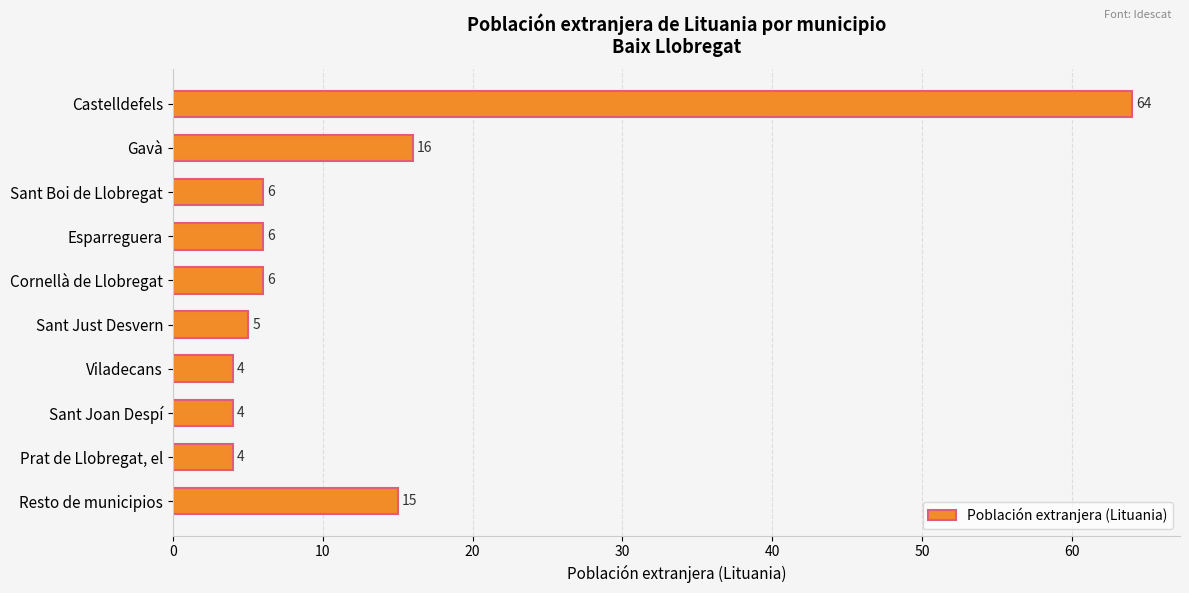

Are the bars grouped side by side (vs. stacked)?

No